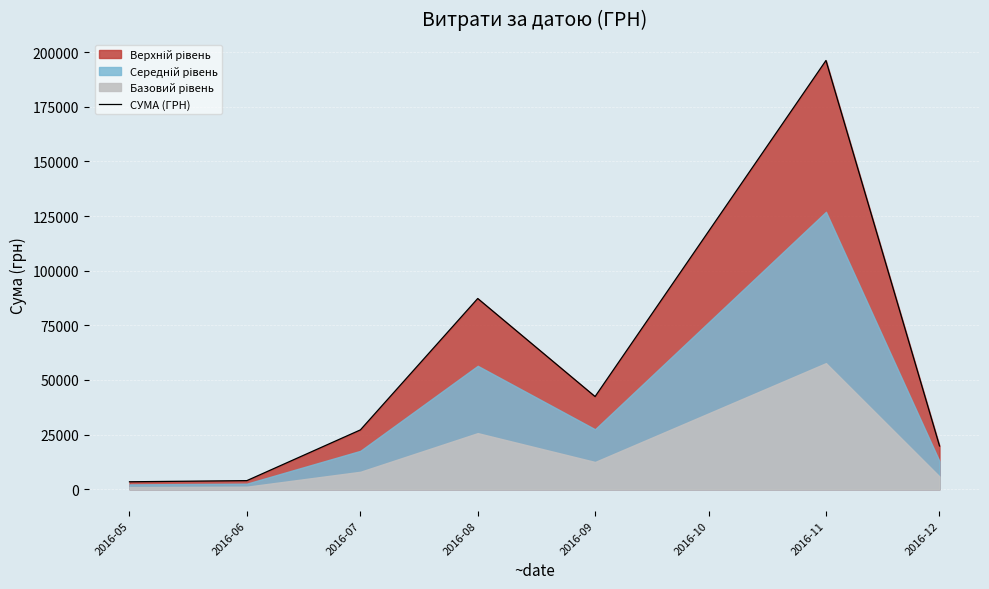

What is the difference between the maximum and second lowest values?

192280.2